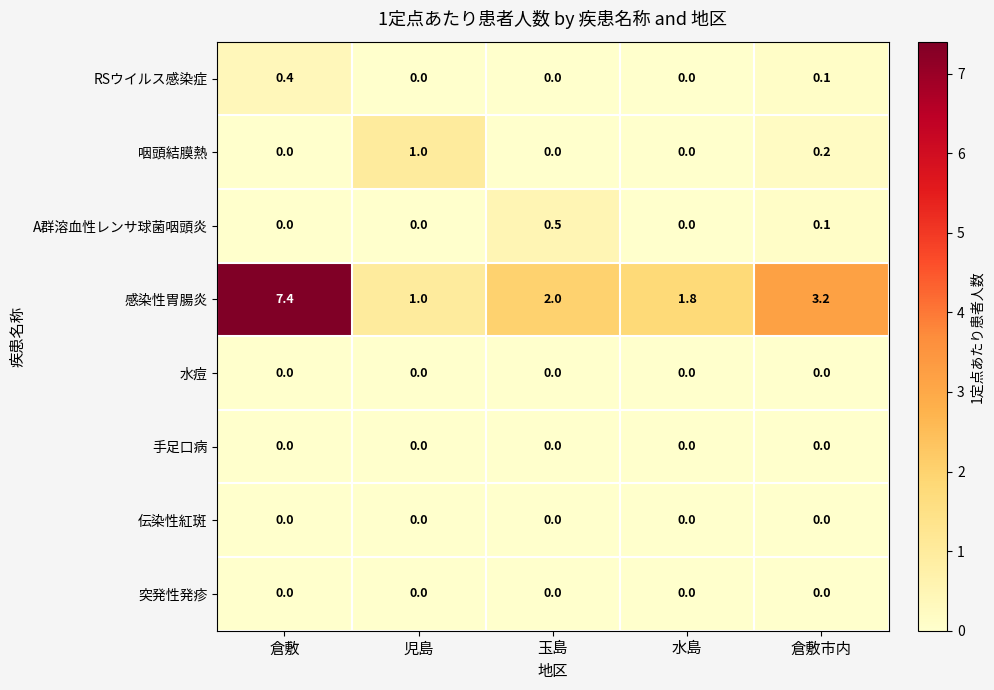

Which series has the largest range (max minus min)?

感染性胃腸炎